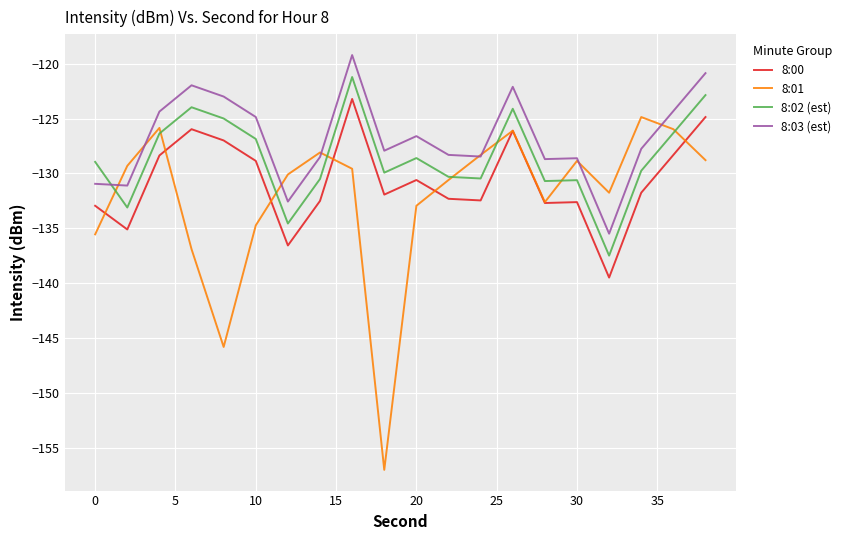

True or false: 8:02 (est) and 8:00 intersect in this chart.

False